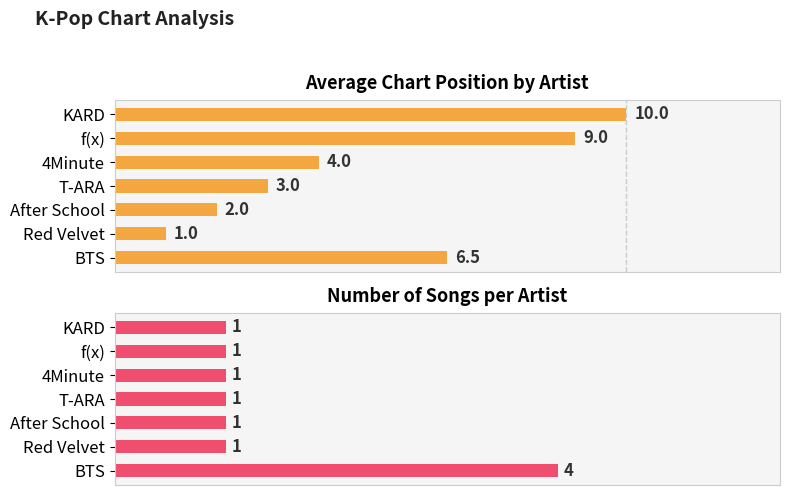

At how many categories does at least one series exceed 5?

3